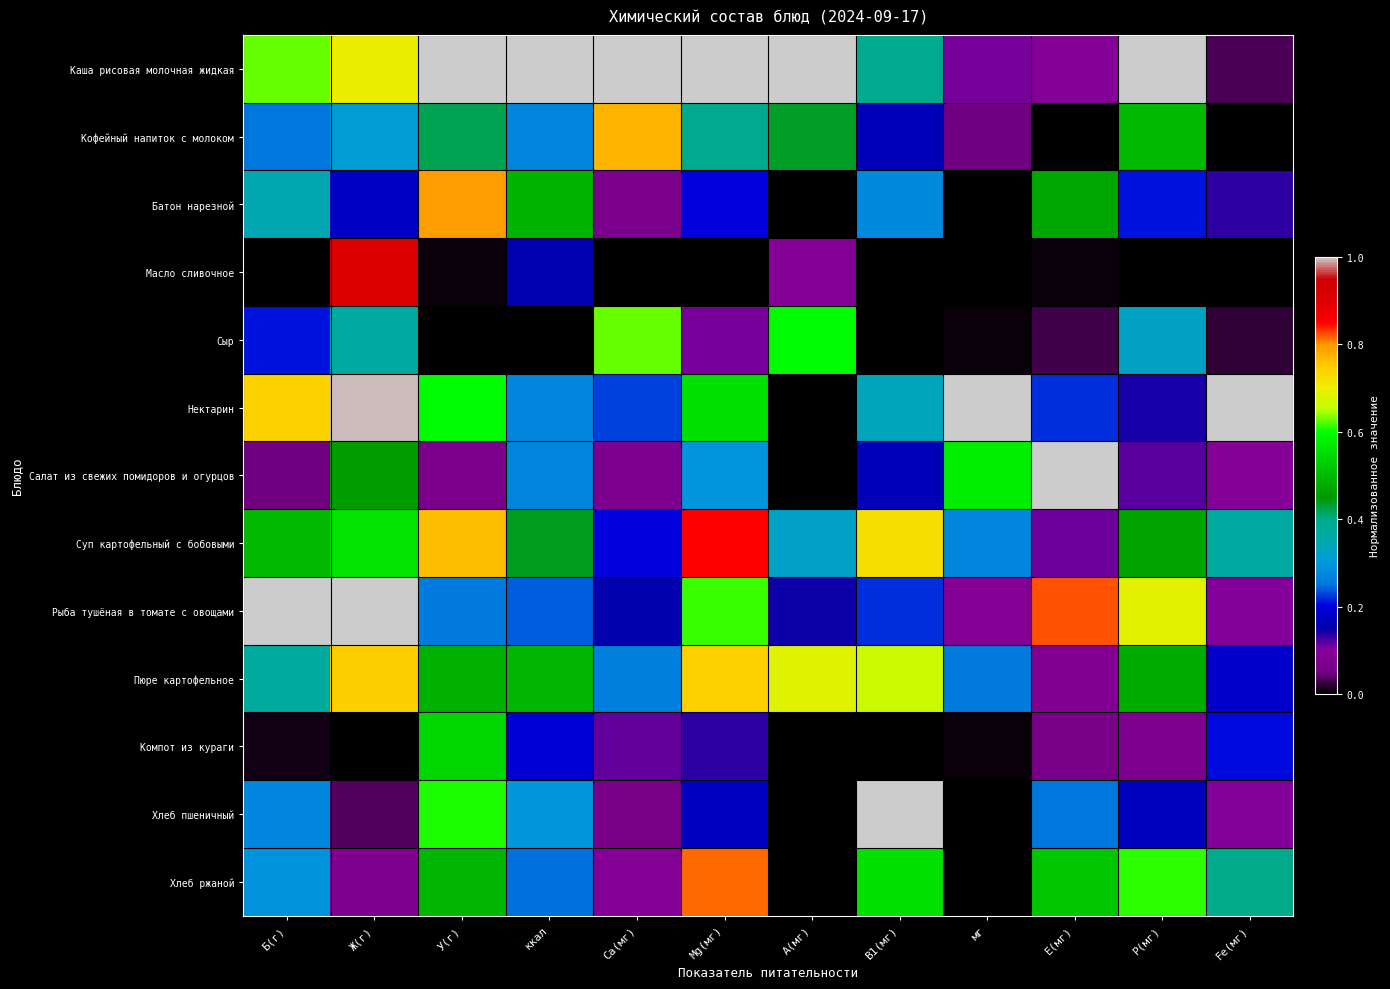

What is the greatest value displayed?

1.0